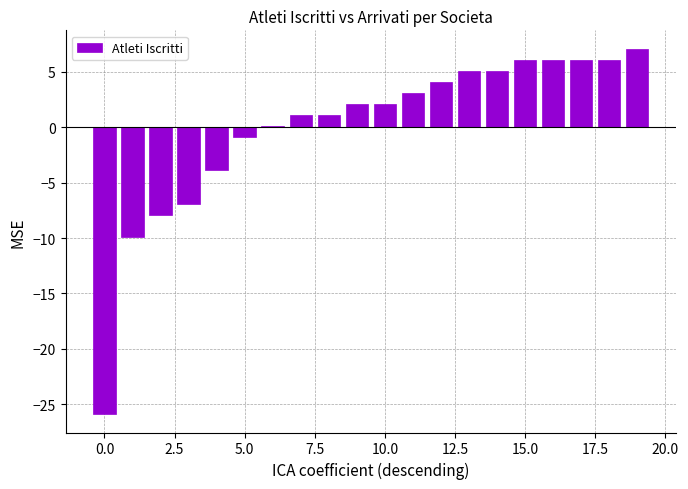

What is the maximum value shown in the chart?

7.1